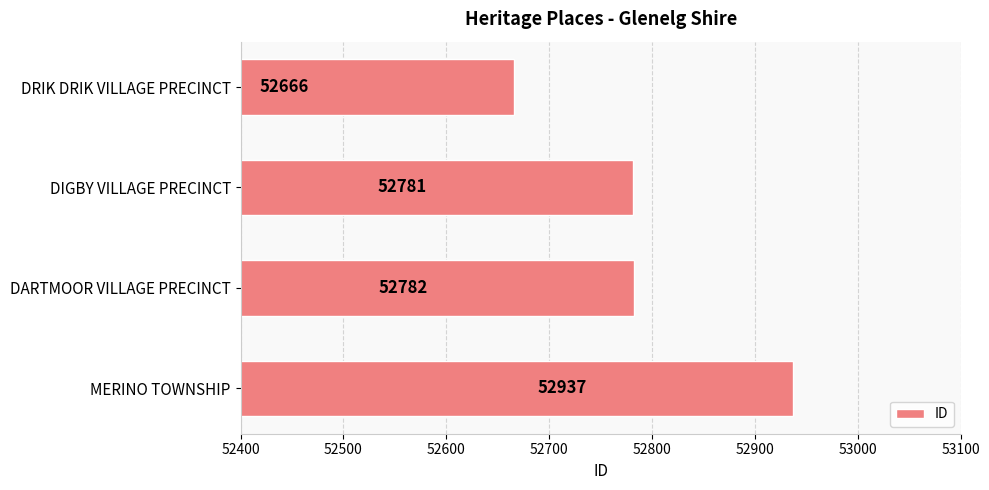

What is the change in value from DIGBY VILLAGE PRECINCT to DARTMOOR VILLAGE PRECINCT?

+1